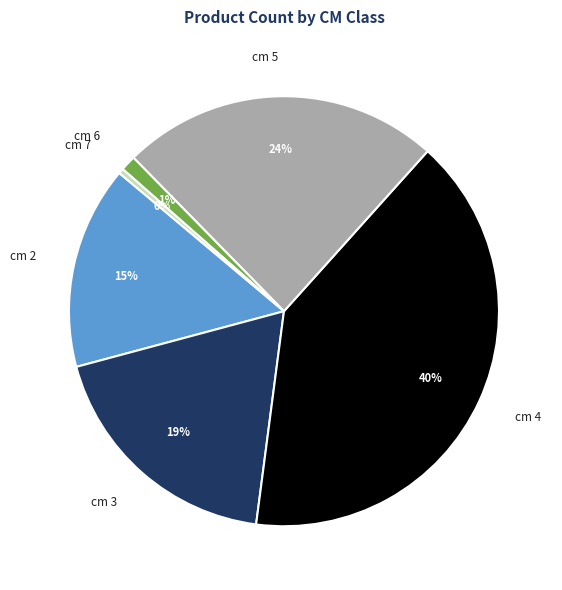

Count the number of slices in the pie.

6